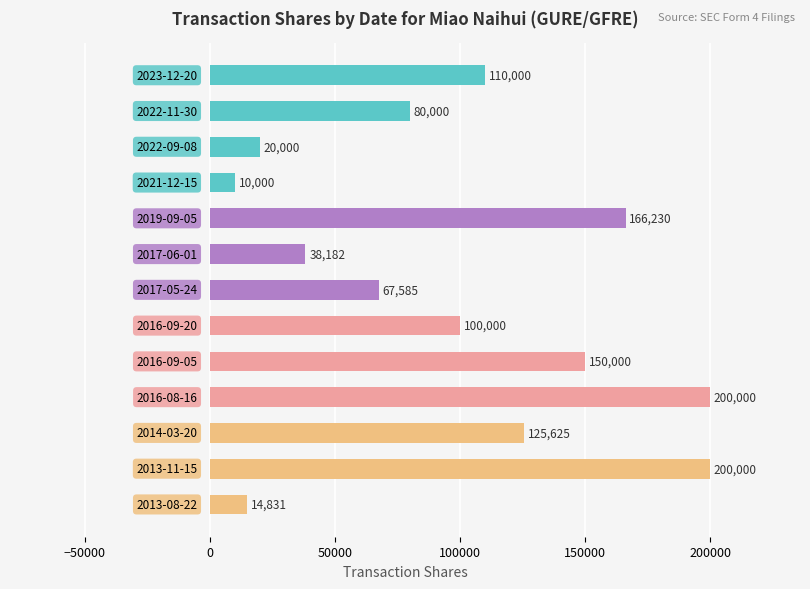

What is the value of the 5th bar from the top?

166230